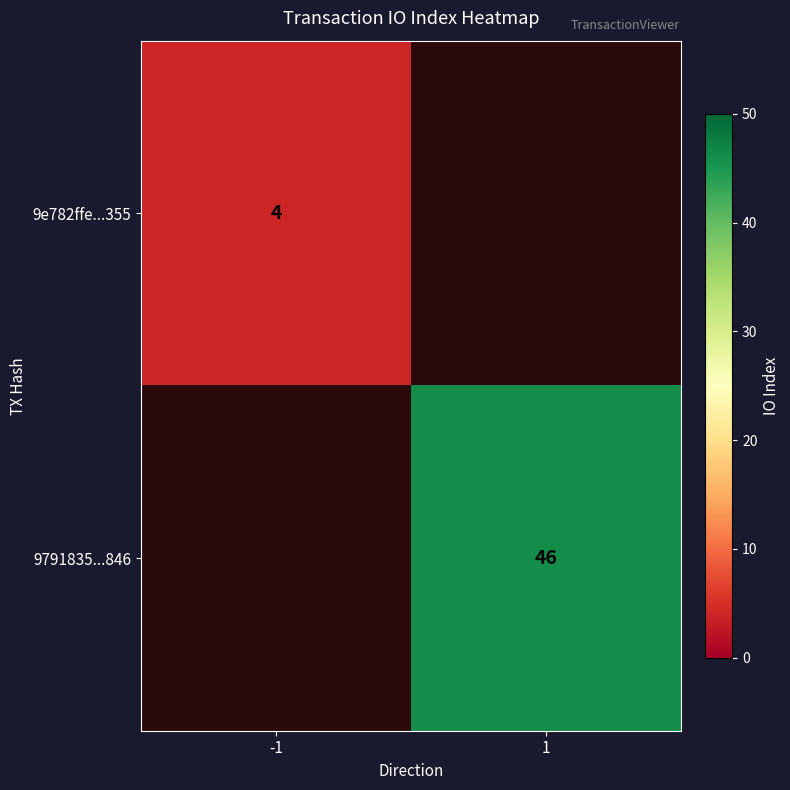

True or false: 9e782ffe...355 has a value of 4 at -1.

True